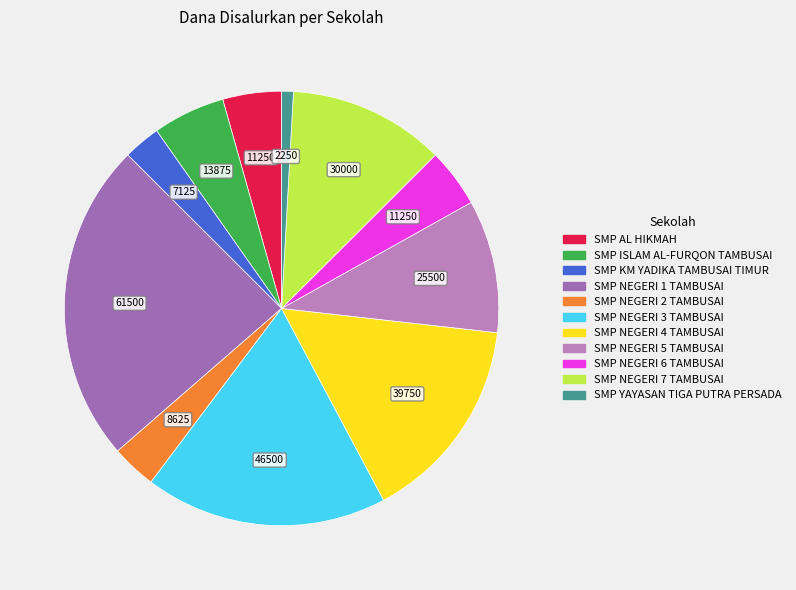

True or false: SMP NEGERI 4 TAMBUSAI accounts for 15% of the total.

True